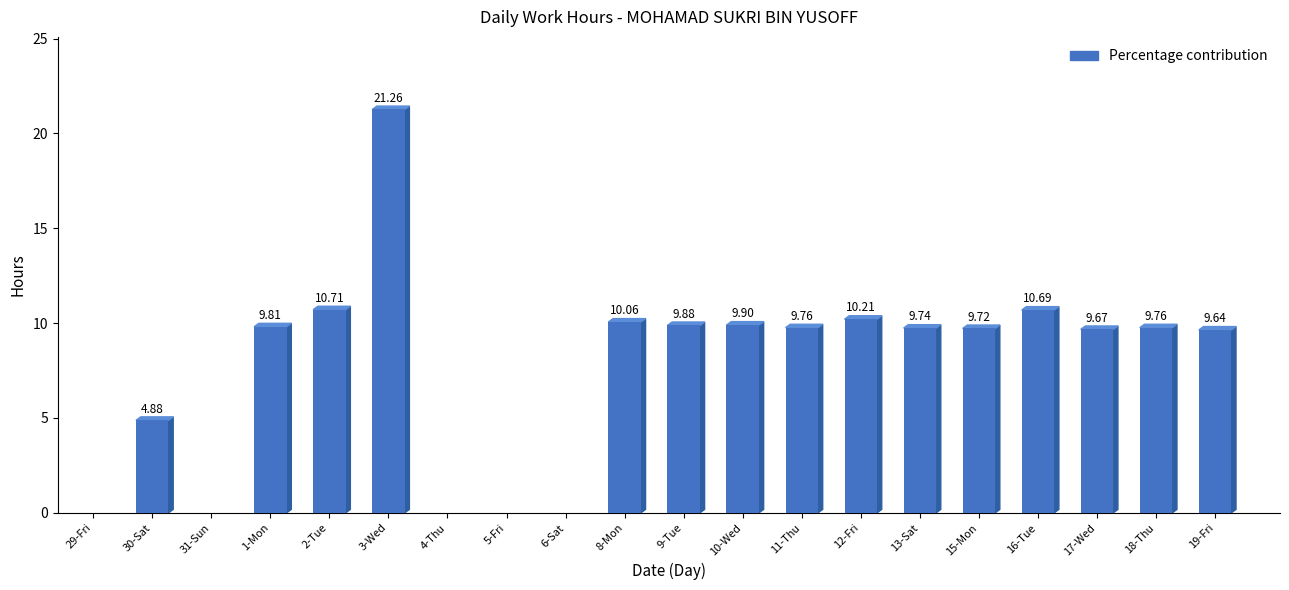

What is the sum of the values at 18-Thu and 1-Mon?

19.6